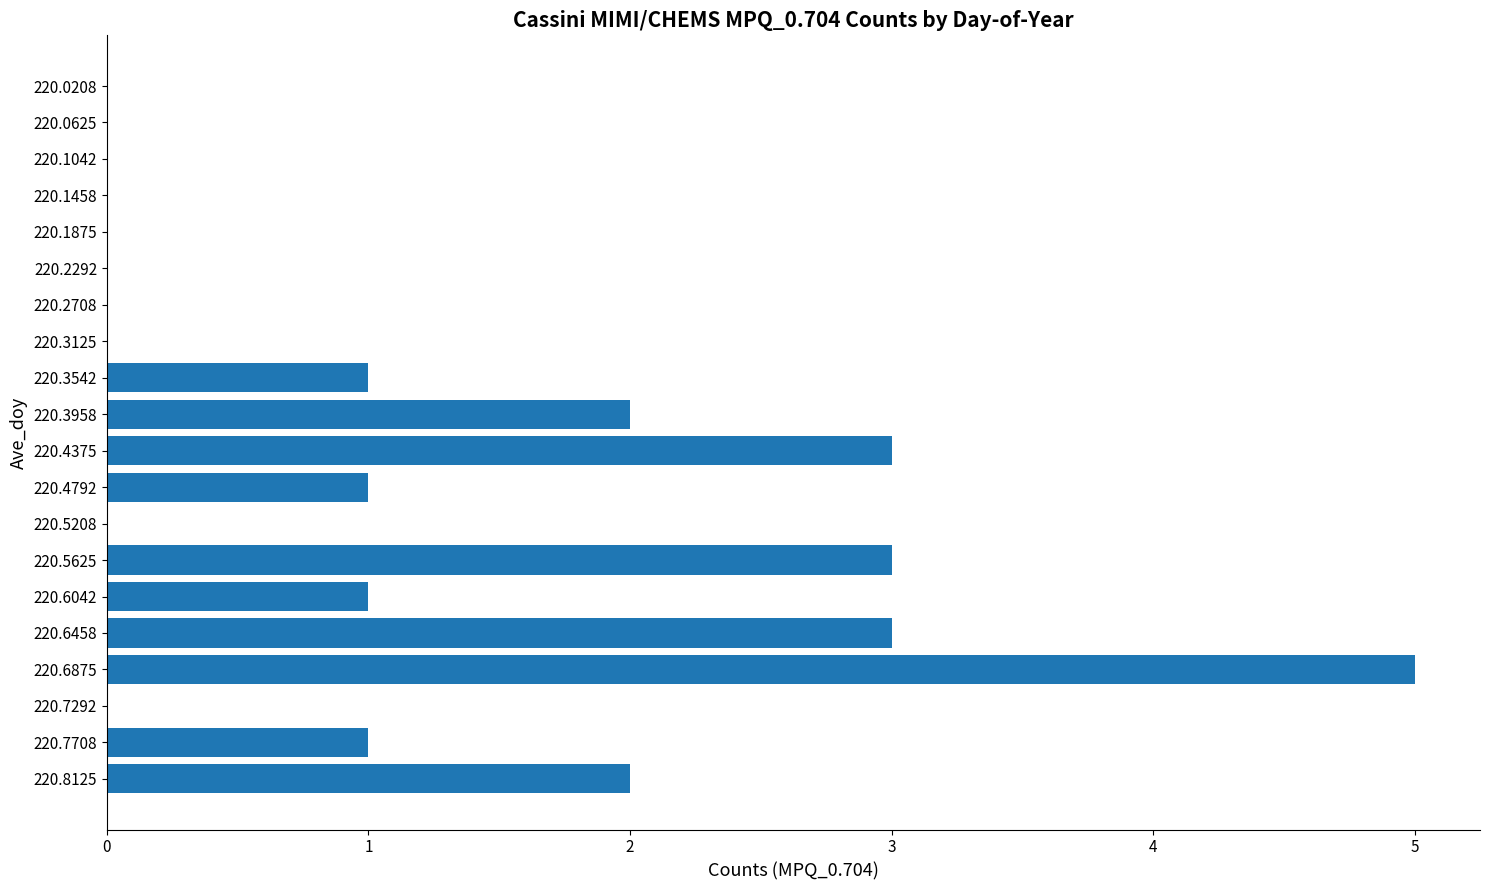

True or false: the data shows 3 at 220.1042.

False